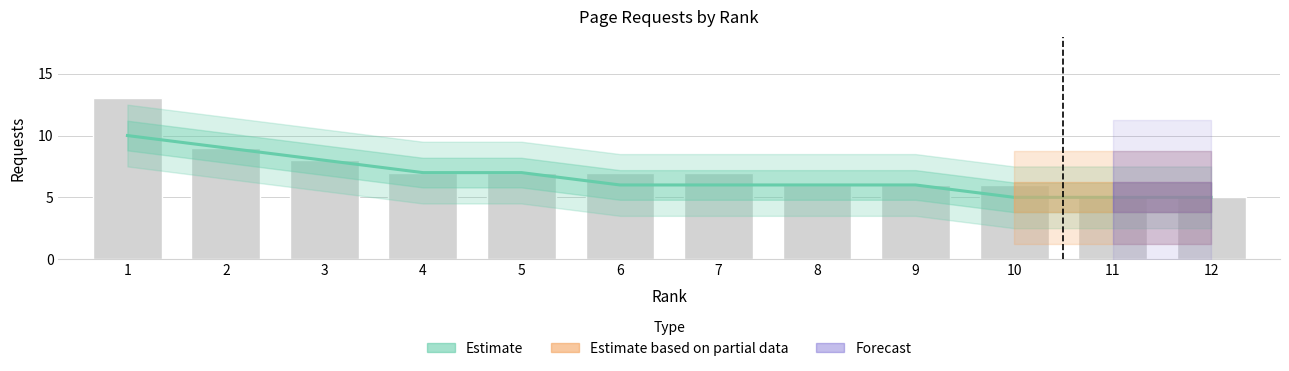

What is the maximum value shown in the chart?

10